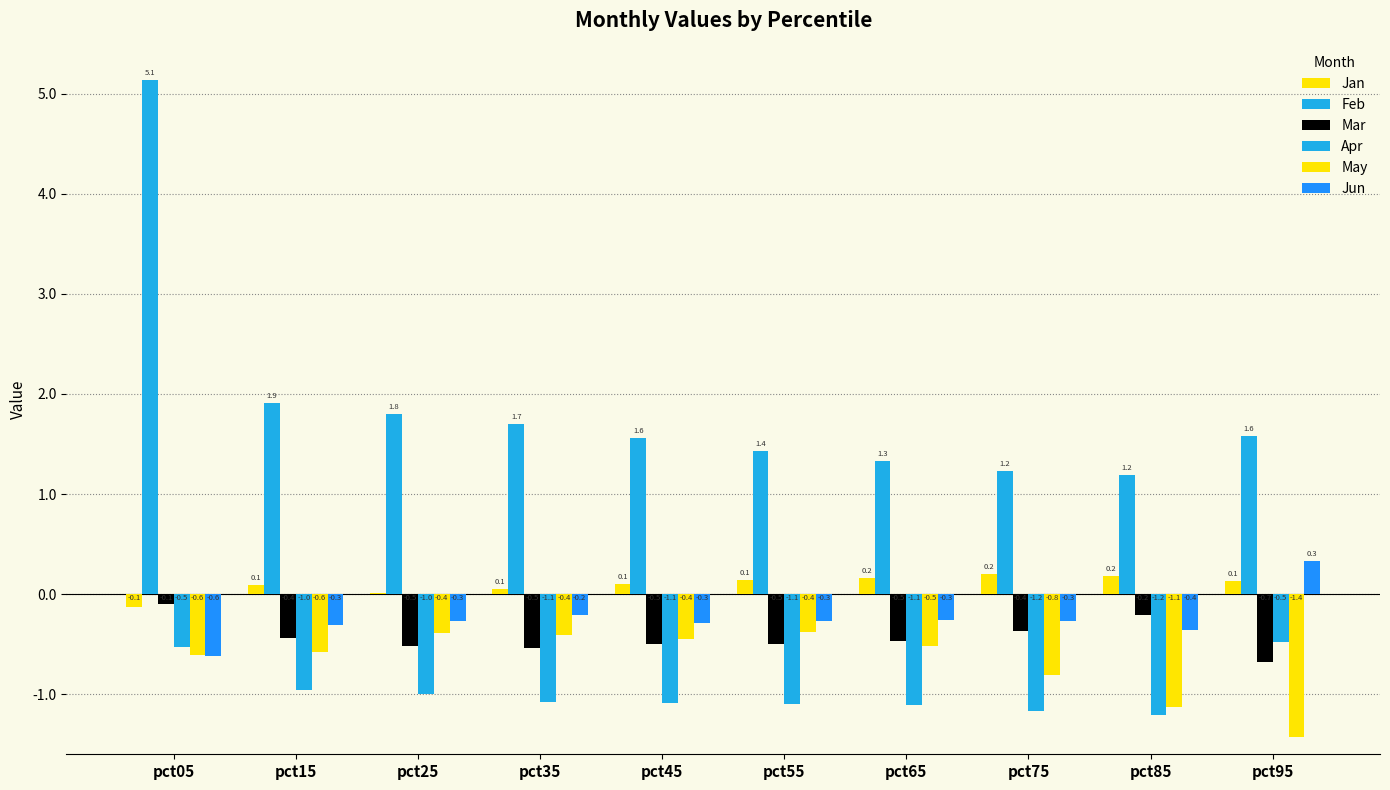

List the series in order of their peak value, highest first.

Feb, Jun, Jan, Mar, May, Apr